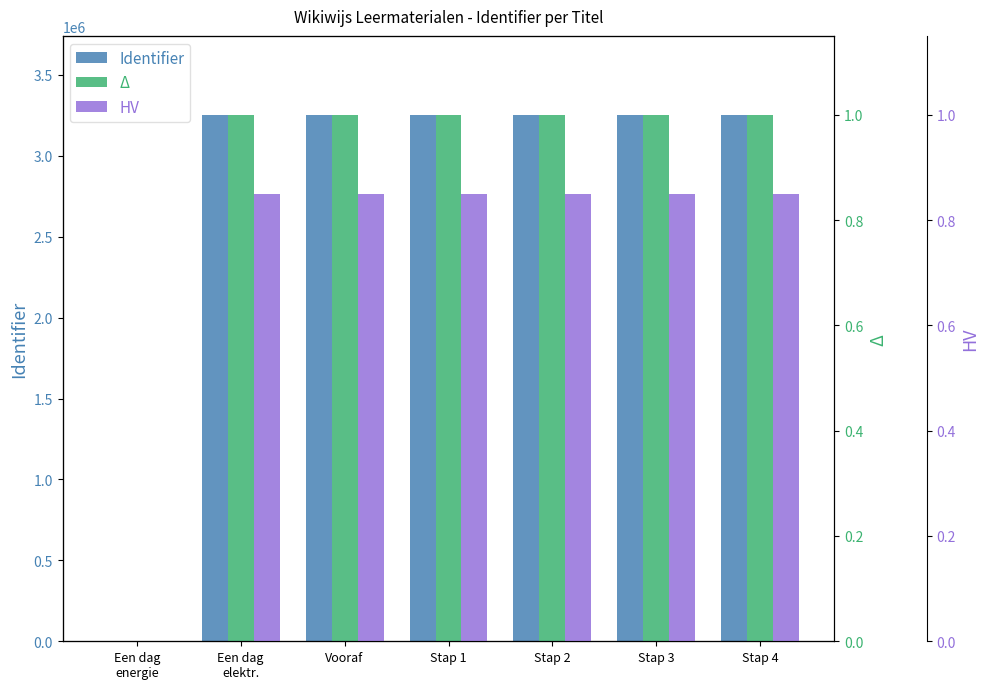

At which category does the chart reach its peak across all series?

Stap 4